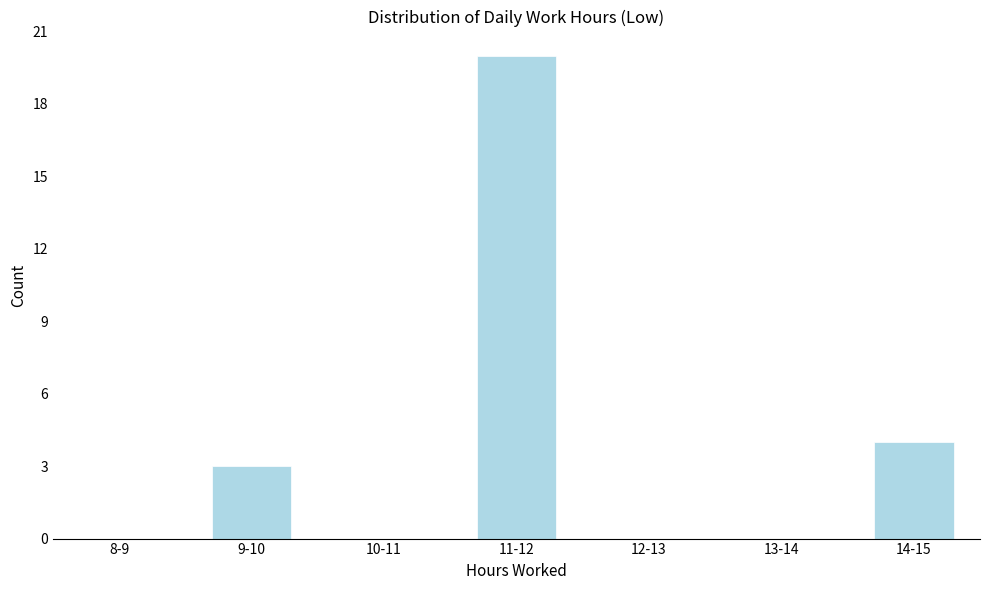

Reading left to right, list all the values displayed in this chart.

8-9=0	9-10=3	10-11=0	11-12=20	12-13=0	13-14=0	14-15=4